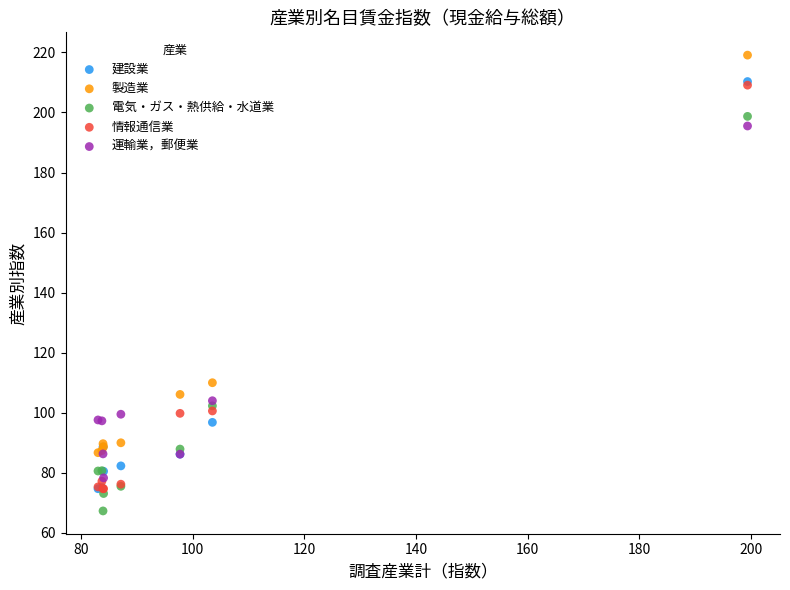

In the 電気・ガス・熱供給・水道業 series, what Y value is closest to 133?

102.3